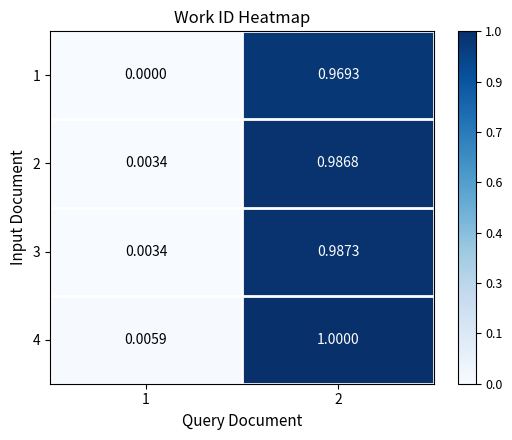

Is the value of 4 at 2 greater than the value of 3 at 1?

Yes